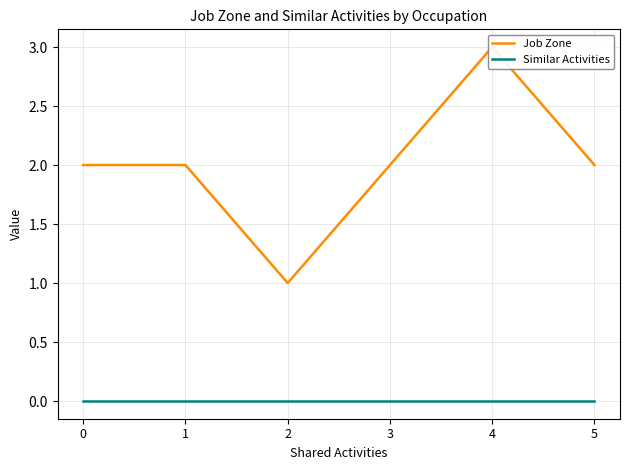

List the series in order of their peak value, highest first.

Job Zone, Similar Activities